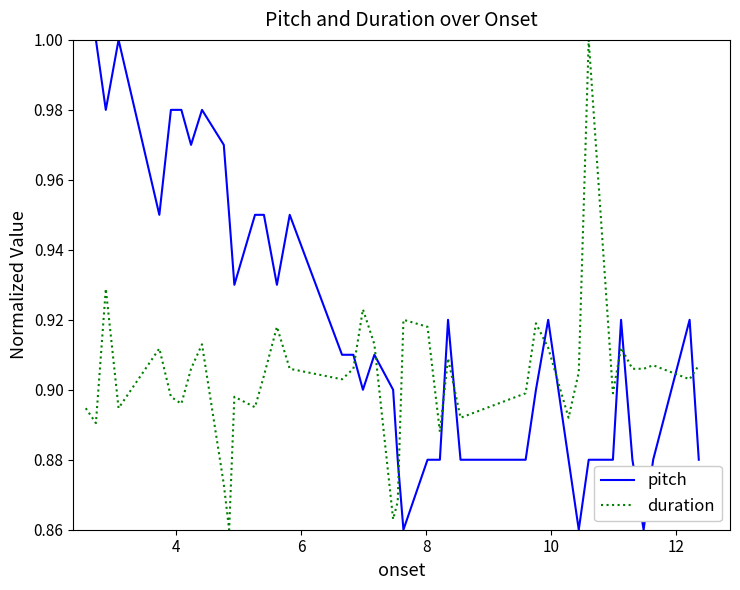

How many distinct data groups are displayed?

2